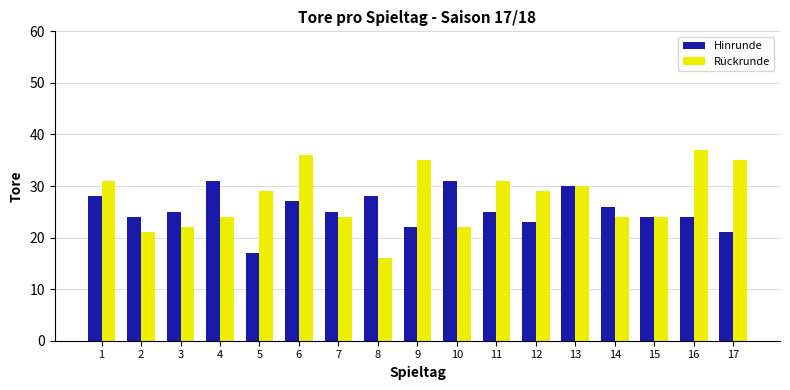

Which series has the largest range (max minus min)?

Rückrunde